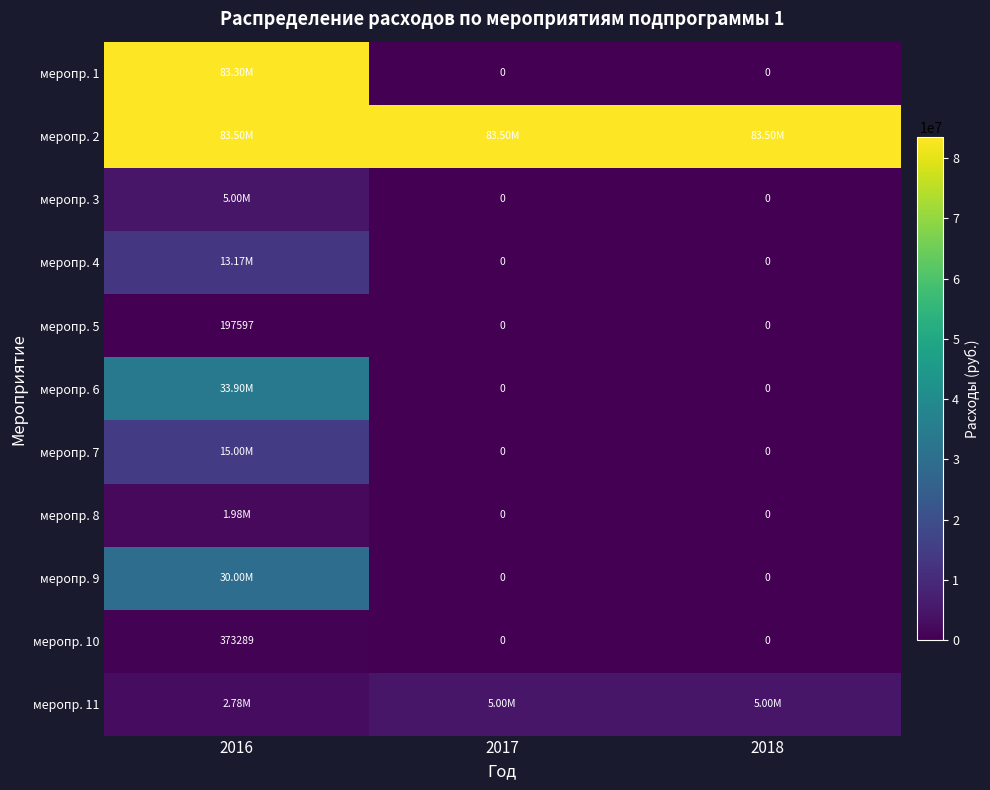

Which label corresponds to the largest value in the chart?

2016